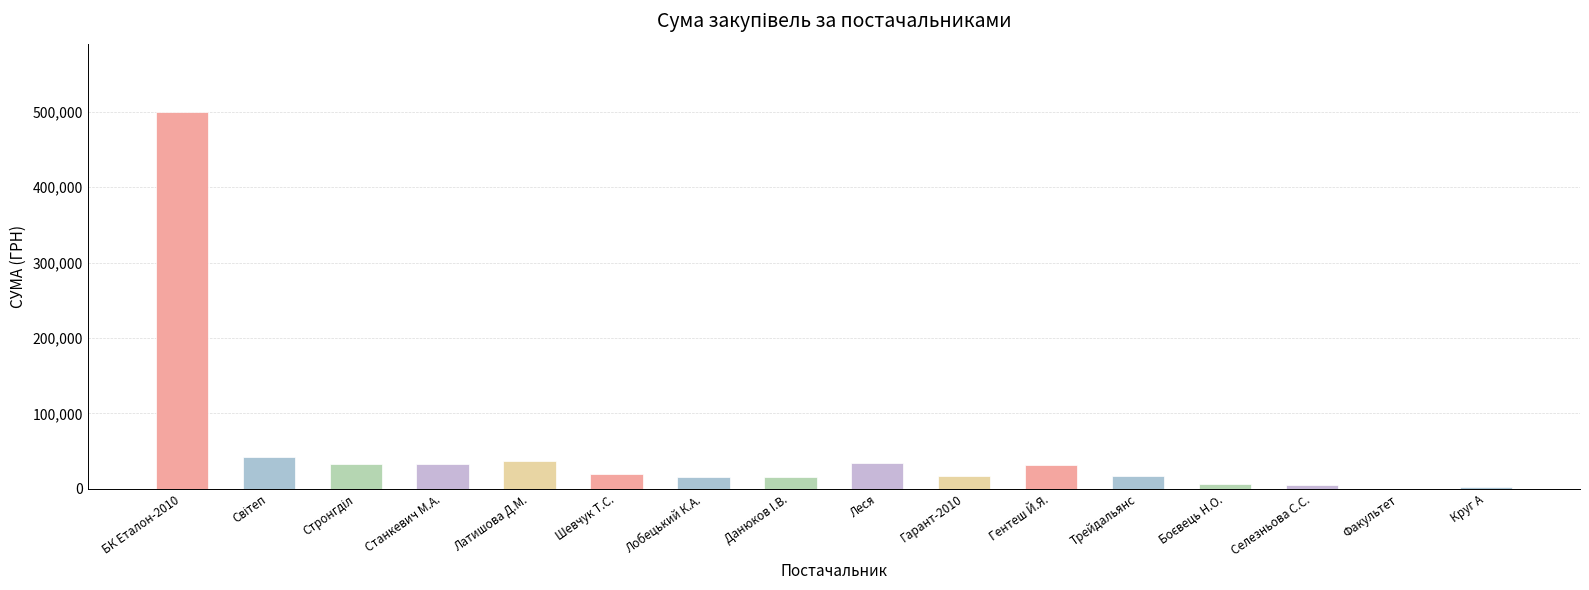

The value at Шевчук Т.С. is 19340.0. True or false?

True